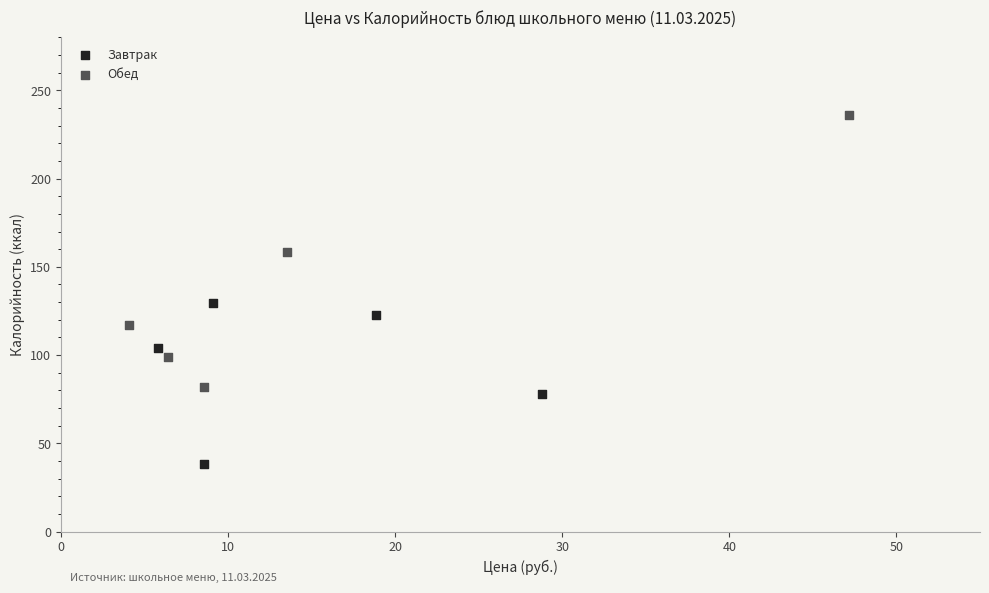

Which series reaches the minimum Y coordinate?

Завтрак